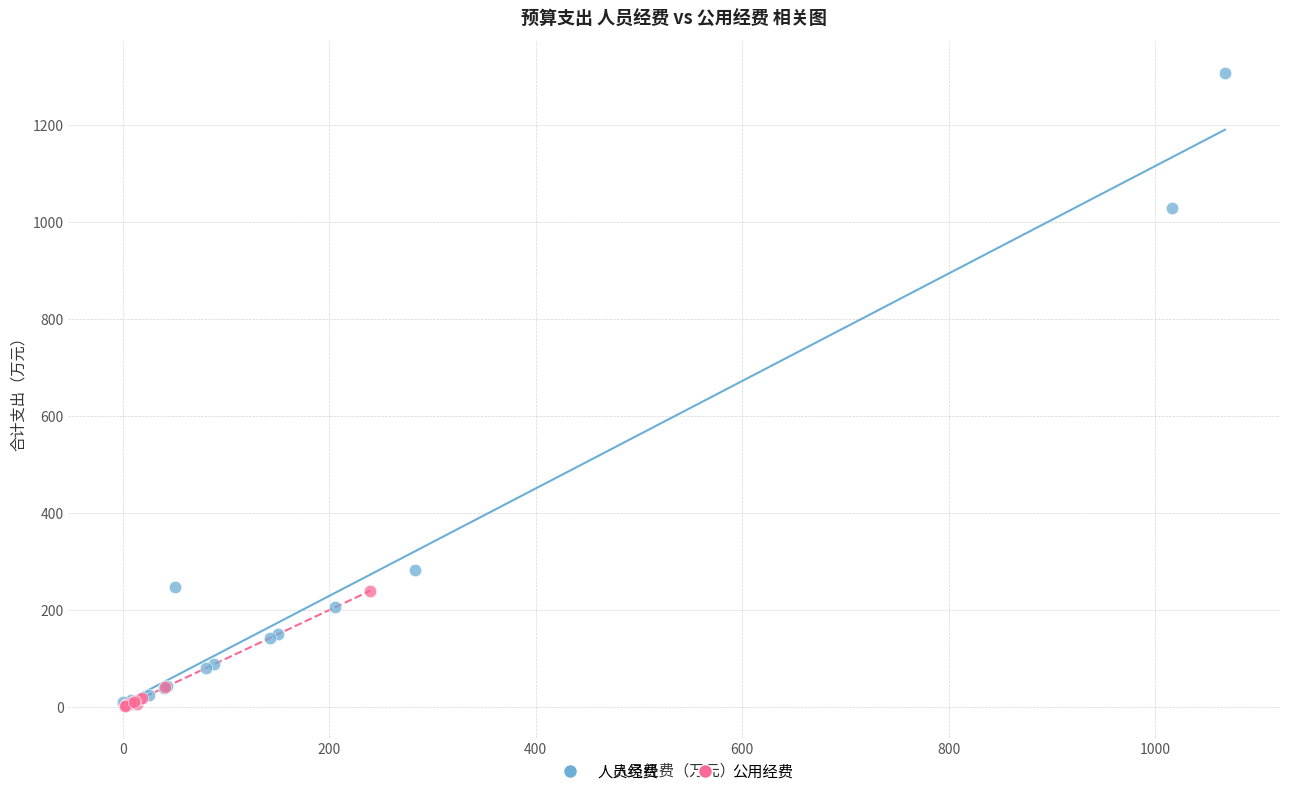

Which series contains the highest Y value?

人员经费